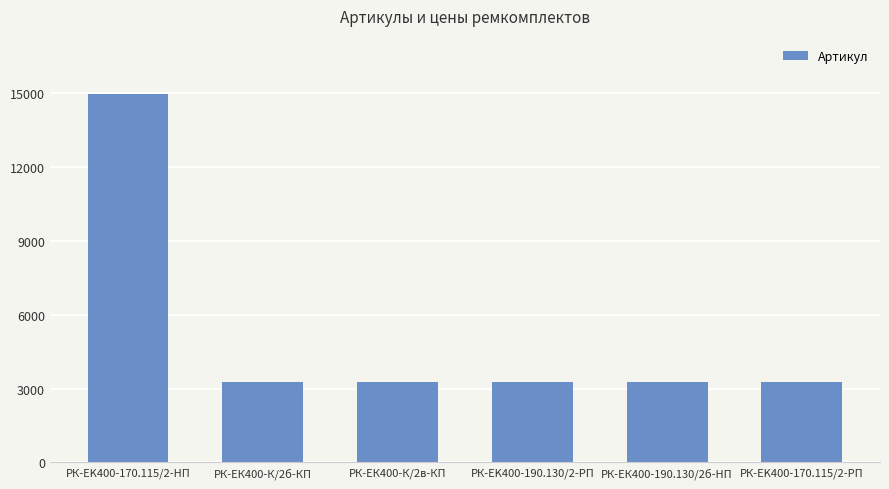

What is the sum of the values at РК-ЕK400-190.130/2-РП and РК-EK400-170.115/2-РП?

6557